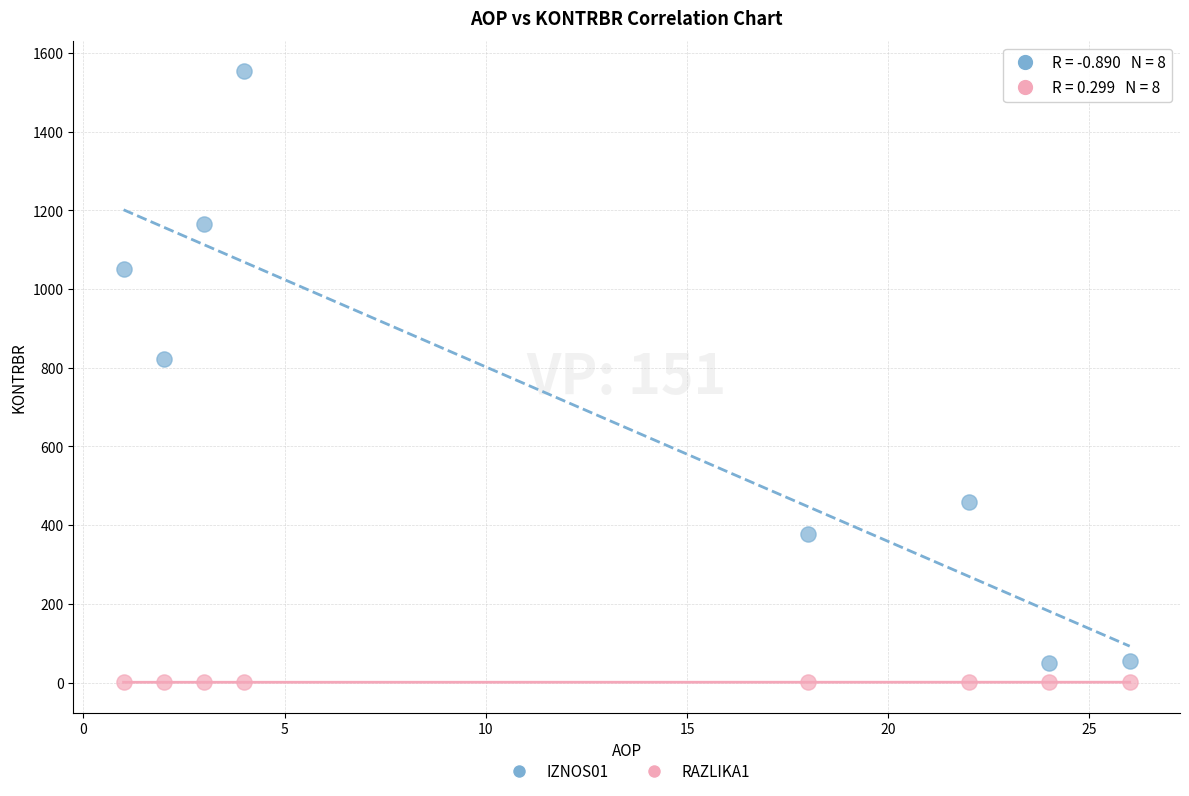

Across all data points, what is the range of Y values (max minus min)?

1552.7